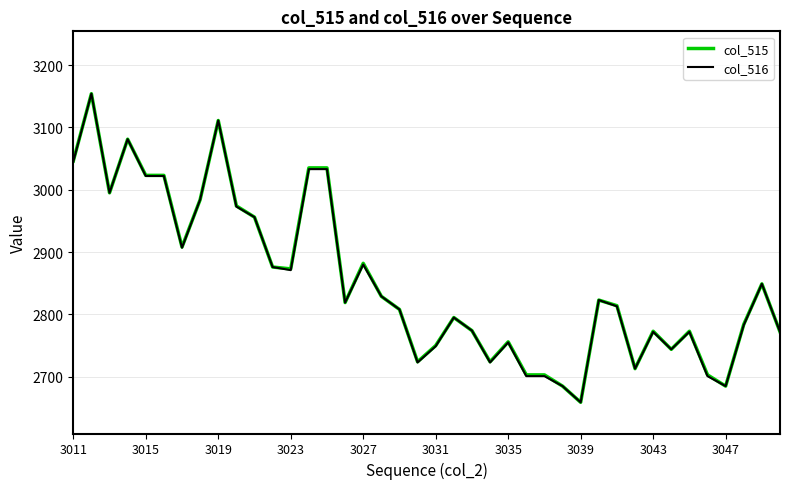

What is the minimum value shown in the chart?

2659